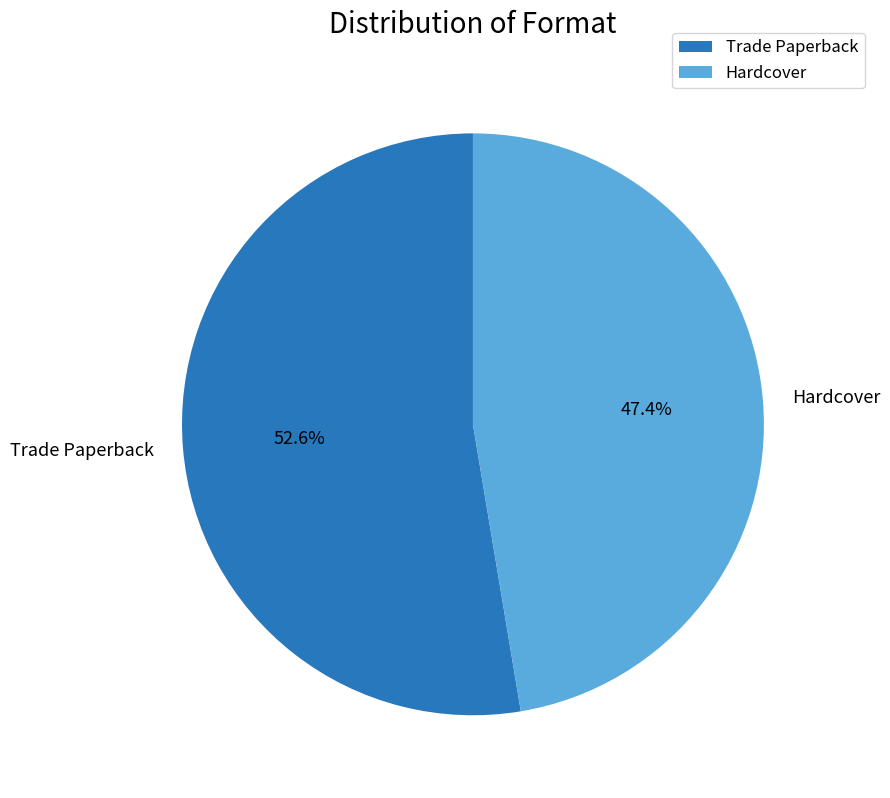

Which slice is the largest?

Trade Paperback